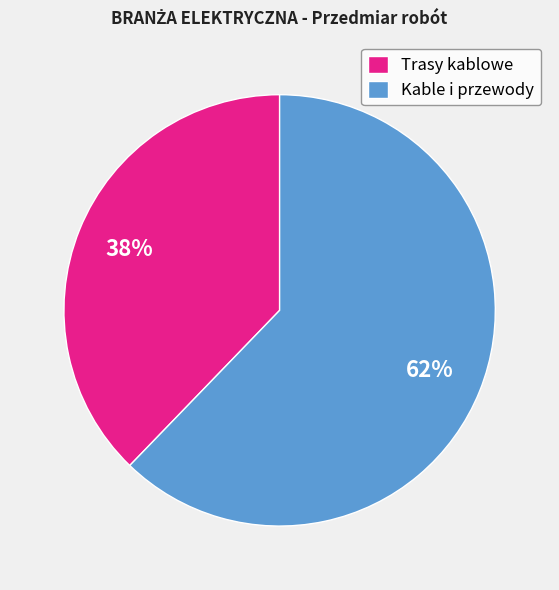

Between Trasy kablowe and Kable i przewody, which is larger?

Kable i przewody